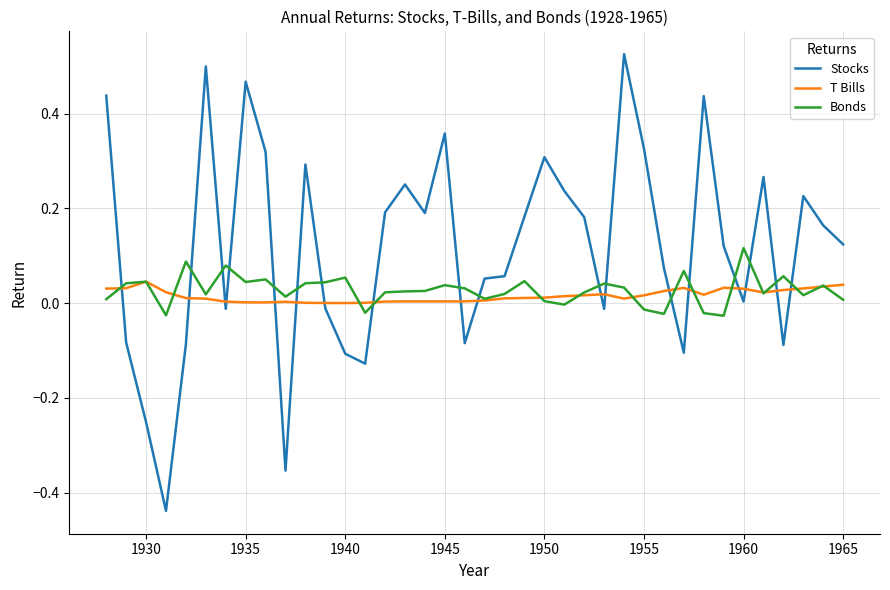

List the series in order of their peak value, highest first.

Stocks, Bonds, T Bills